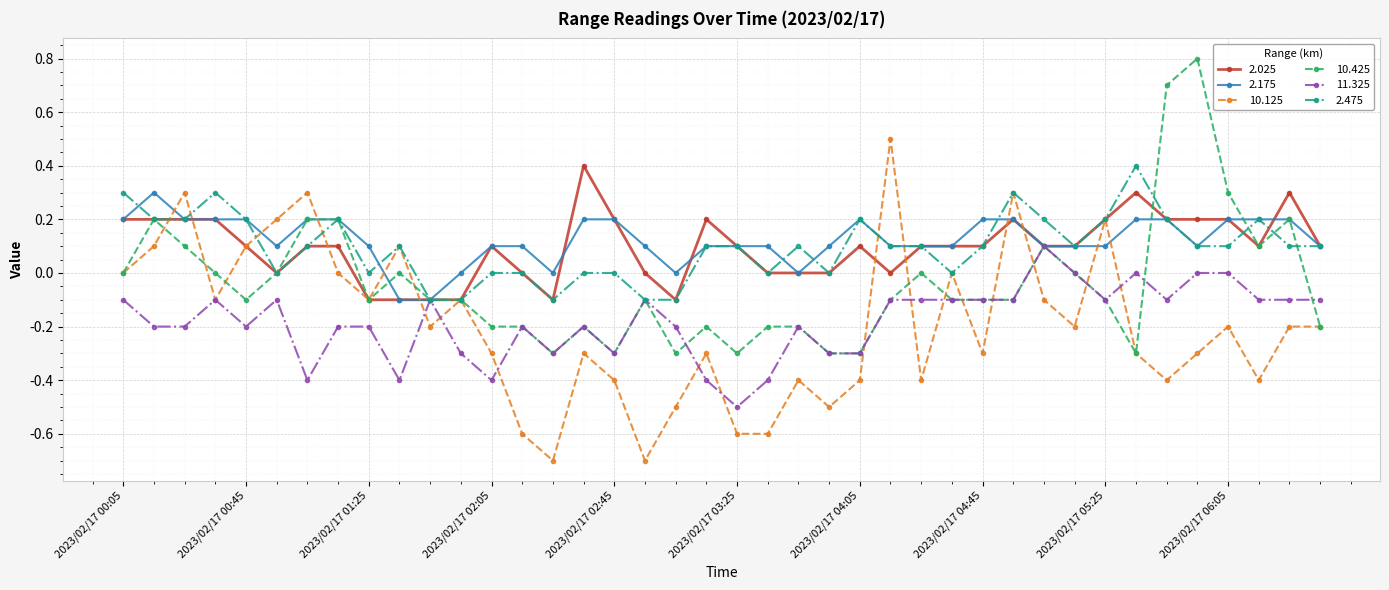

Which series has the widest spread of values?

10.125